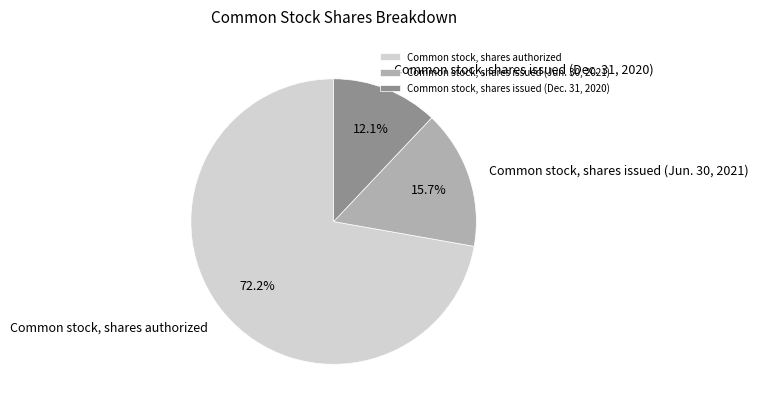

Count the number of slices in the pie.

3